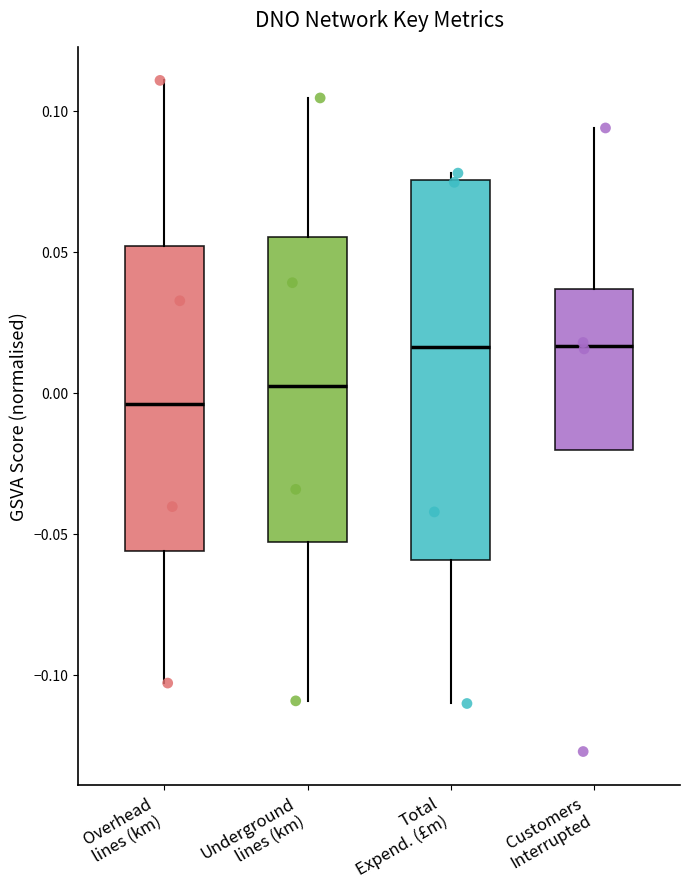

Comparing the boxes themselves (not the whiskers), which one is the tallest?

Total Expend. (£m)